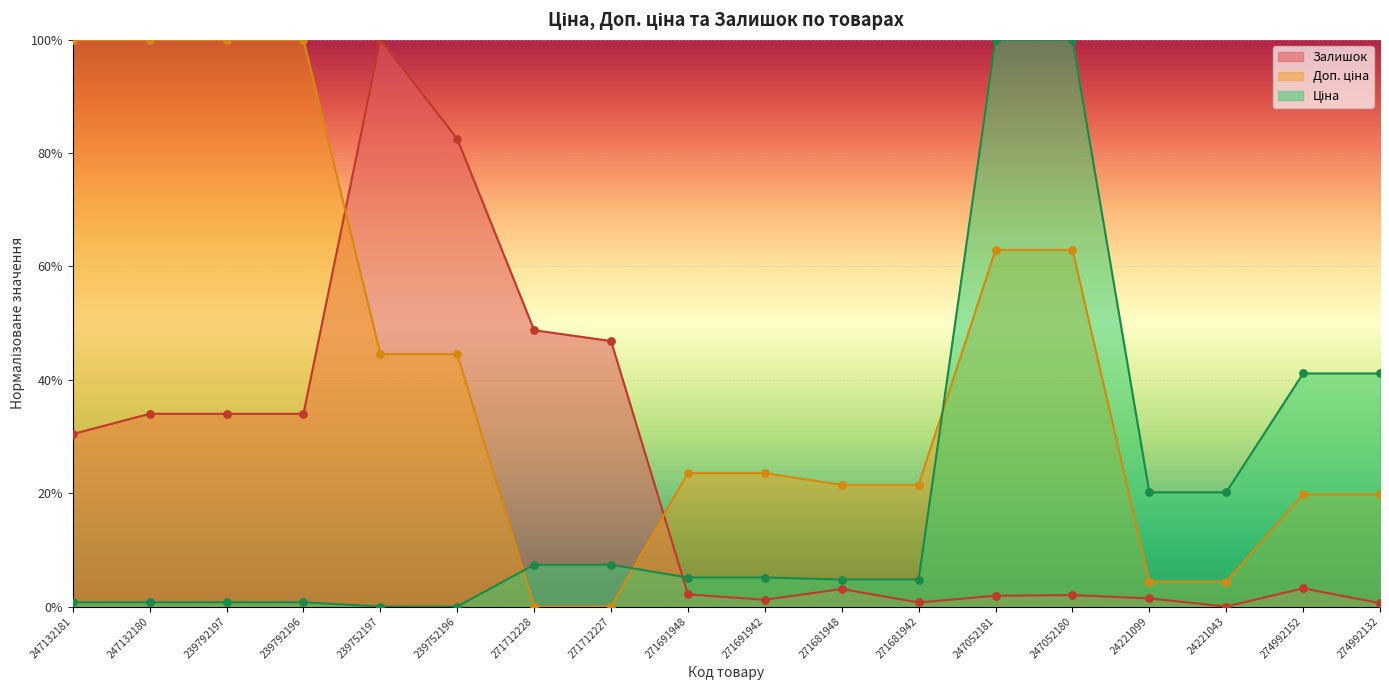

What are all the series names shown in the legend?

Ціна, Доп. ціна, Залишок